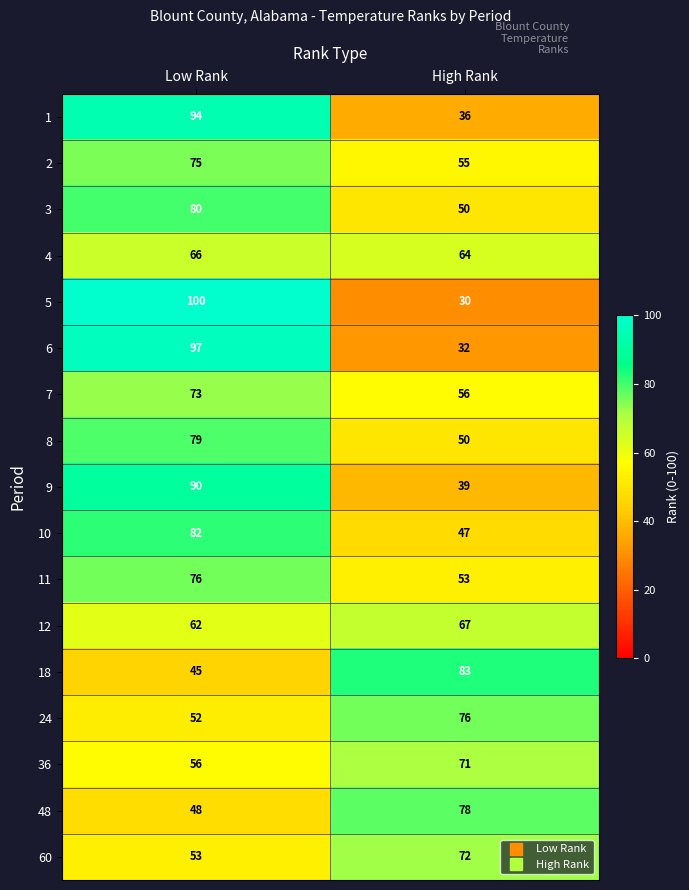

What is the lowest value of the 3 series?

50